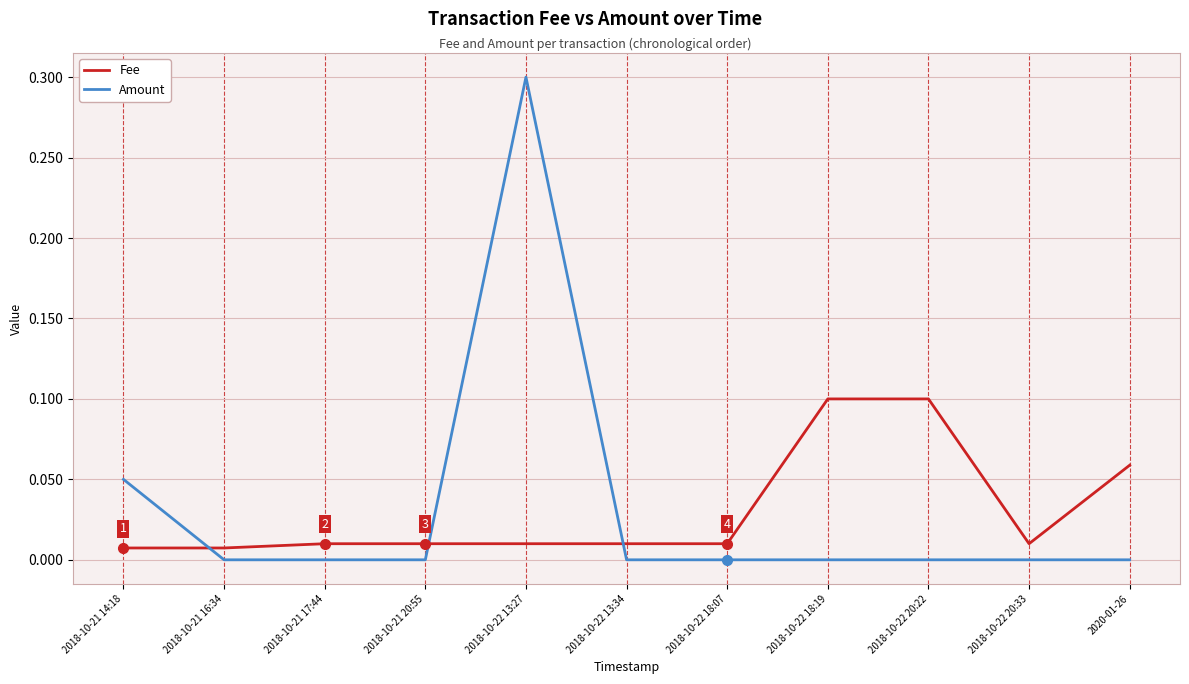

True or false: Fee has a value of 0.0 at 2018-10-22 20:33.

True